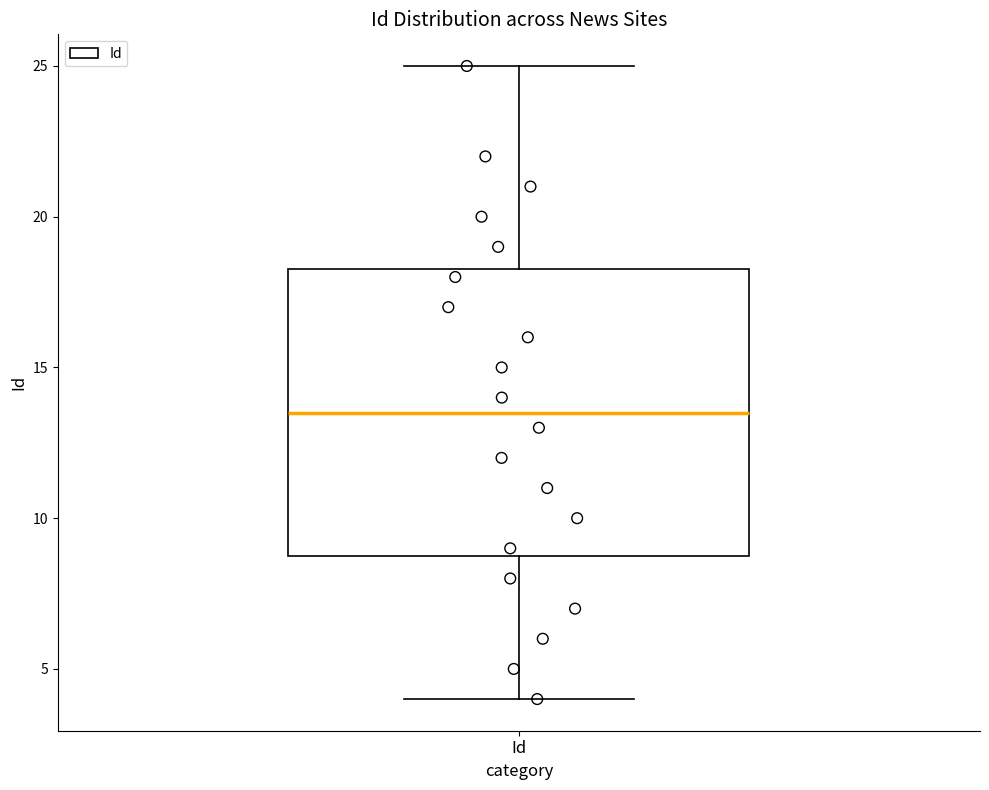

Read this box plot against the y-axis: the position of the median line, the range covered by the box, and the ends of both whiskers. The values are not printed on the chart, so give them approximately, as read against the axis.

median 13.5, box 9.0 to 18.5, whiskers 4.0 to 25.0